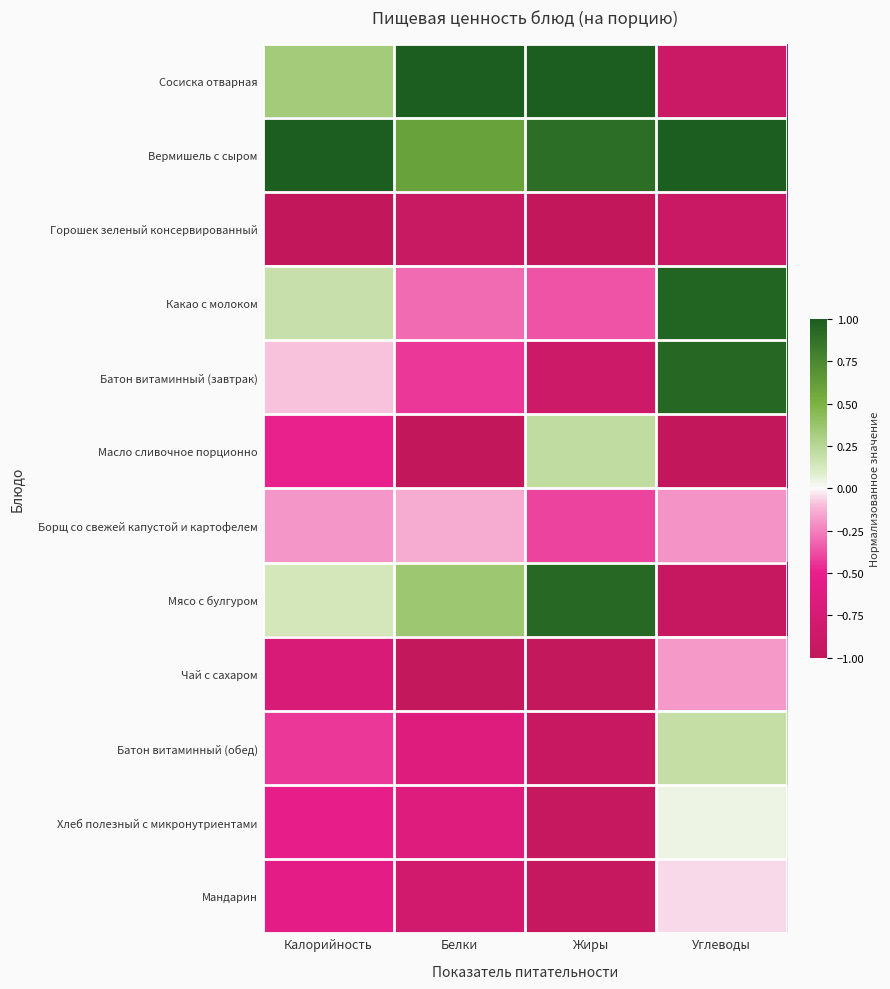

How many categories are shown in the chart?

4